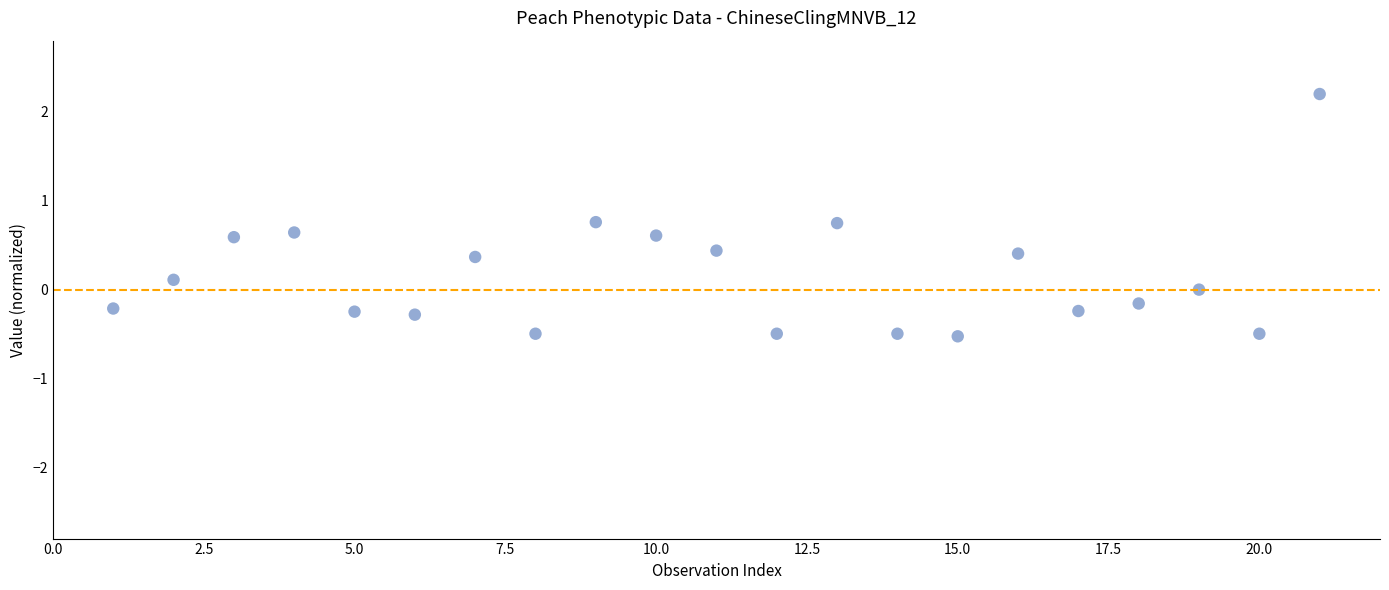

What is the range of X values (max minus min)?

20.0